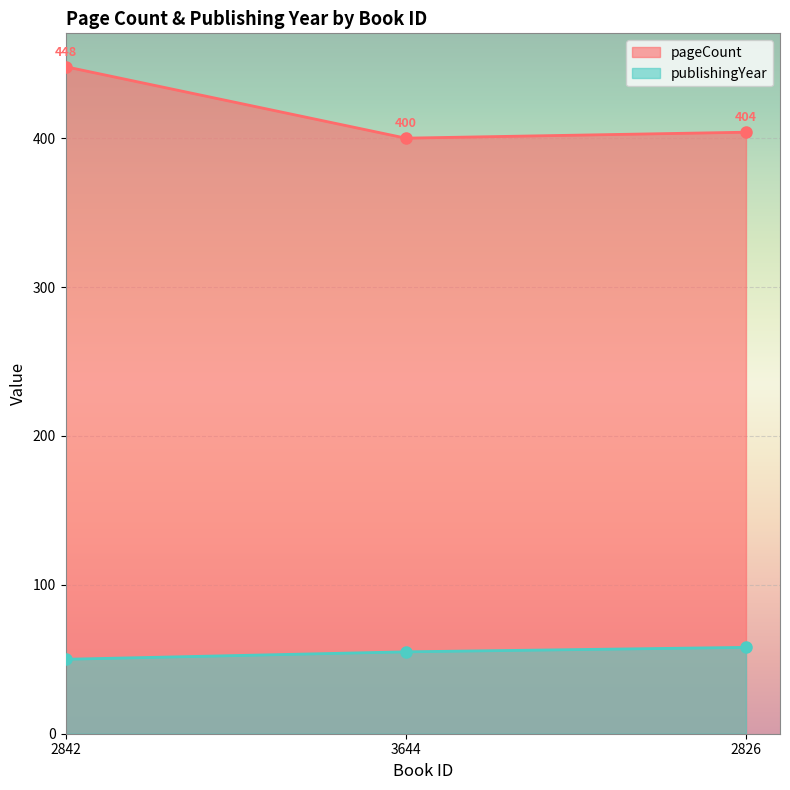

What is the sum of the pageCount values at 2842 and 3644?

848